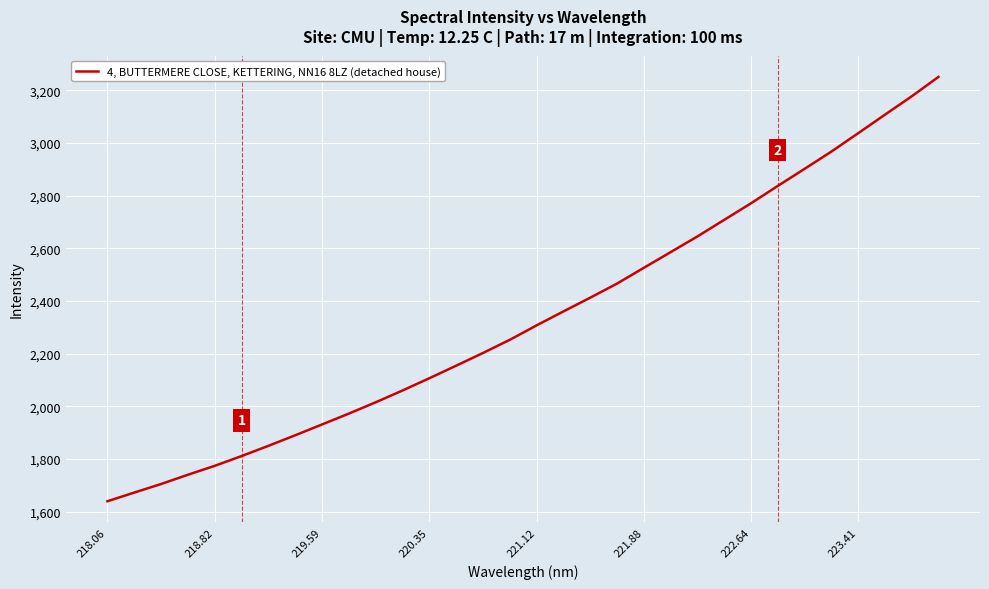

What is the difference between the maximum and minimum values?

1611.4